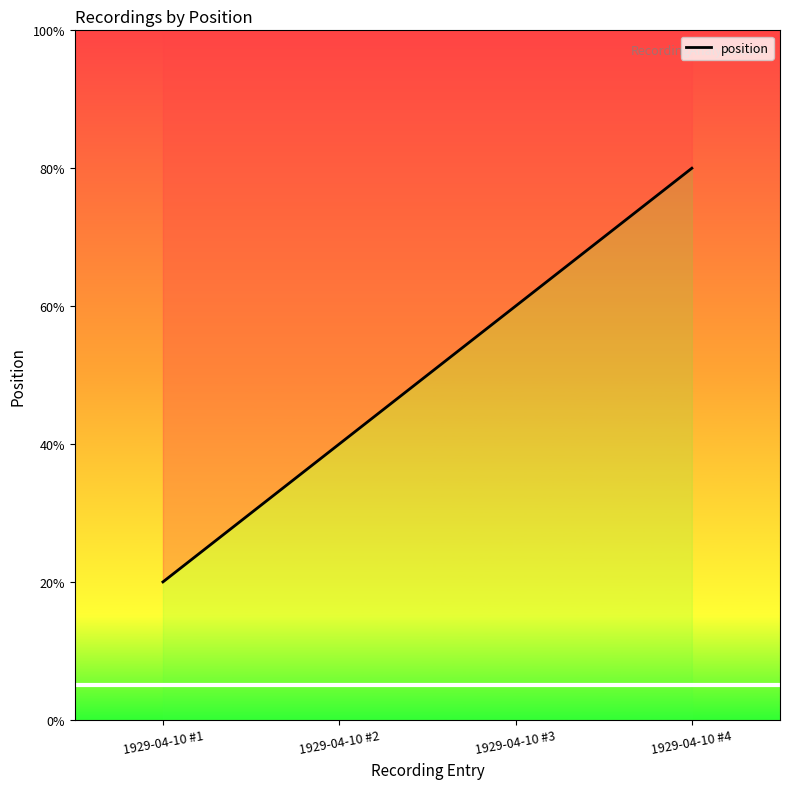

Rank the categories by value from highest to lowest.

1929-04-10 #4, 1929-04-10 #3, 1929-04-10 #2, 1929-04-10 #1